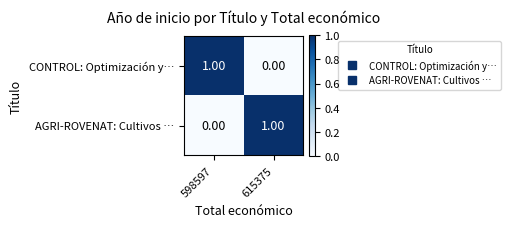

Rank the series at 615375 from highest to lowest value.

AGRI-ROVENAT: Cultivos …, CONTROL: Optimización y…